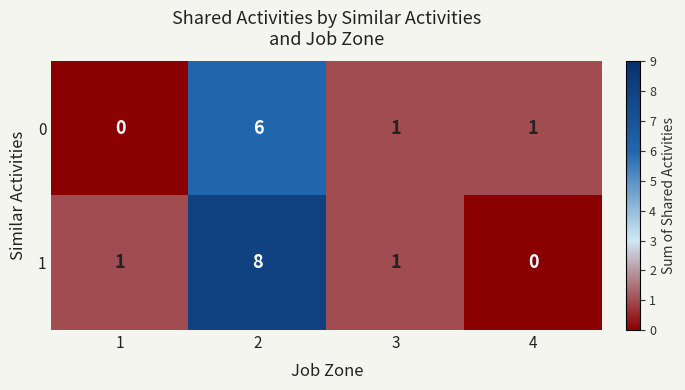

Rank the series by their maximum value, from lowest to highest.

0, 1